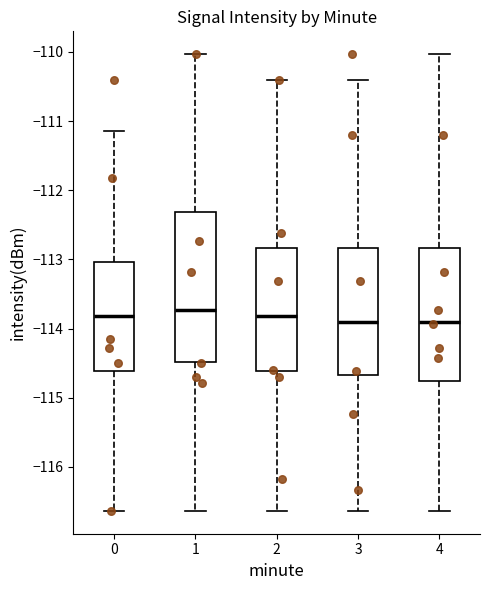

Reading left to right, transcribe this box plot: for each box, give where its median line is, the range the box spans, and where its two whiskers end, as read against the y-axis. The values are not printed on the chart, so give them approximately, as read against the axis.

0: median -113.8, box -114.6 to -113.0, whiskers -116.6 to -111.1
1: median -113.7, box -114.5 to -112.3, whiskers -116.6 to -110.0
2: median -113.8, box -114.6 to -112.8, whiskers -116.6 to -110.4
3: median -113.9, box -114.7 to -112.8, whiskers -116.6 to -110.4
4: median -113.9, box -114.8 to -112.8, whiskers -116.6 to -110.0